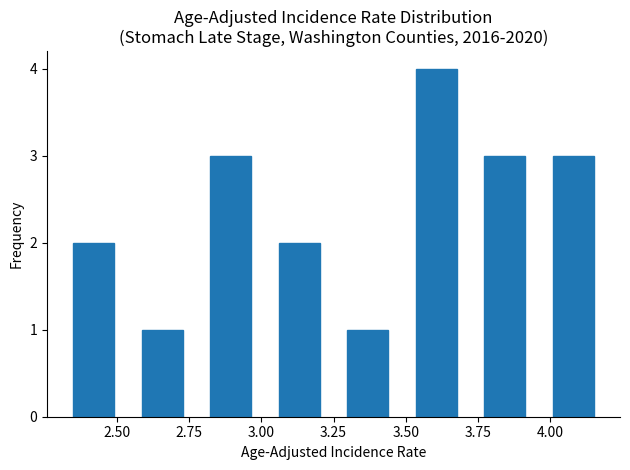

Reading left to right, list every bar in this chart as the range it spans on the x-axis followed by its height. Neither the bar edges nor the heights are printed on the chart, so give them approximately, as read against the axes.

2.30 to 2.55: 2
2.55 to 2.80: 1
2.80 to 3.00: 3
3.00 to 3.25: 2
3.25 to 3.50: 1
3.50 to 3.75: 4
3.75 to 3.95: 3
3.95 to 4.20: 3